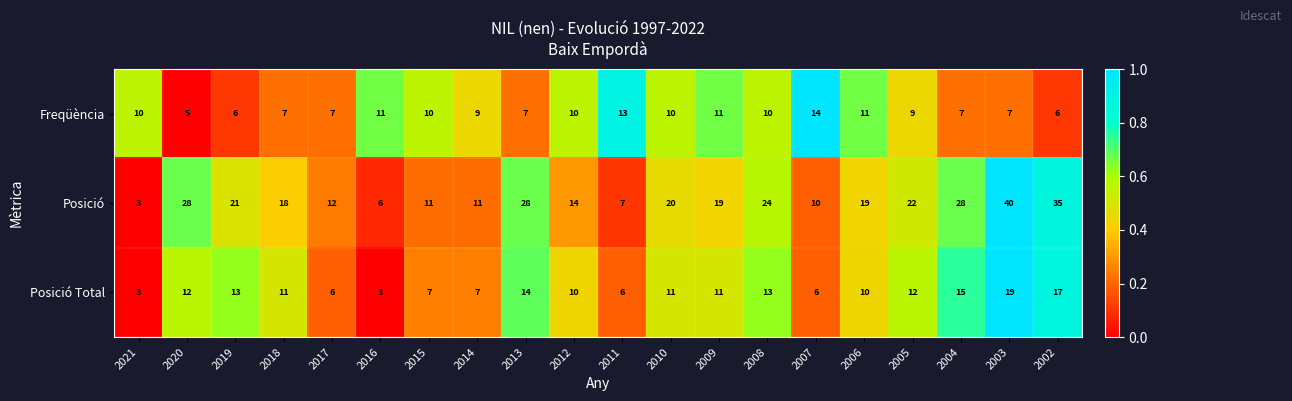

Which series has the largest total across all categories?

Posició